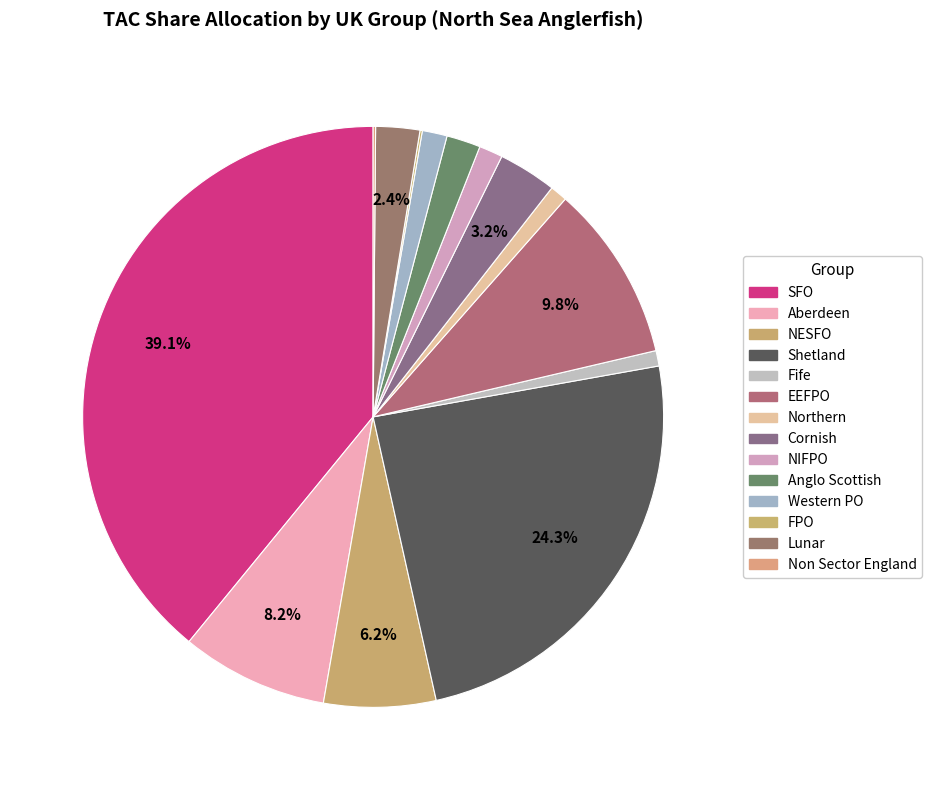

The Aberdeen slice represents 8% of the pie. True or false?

True